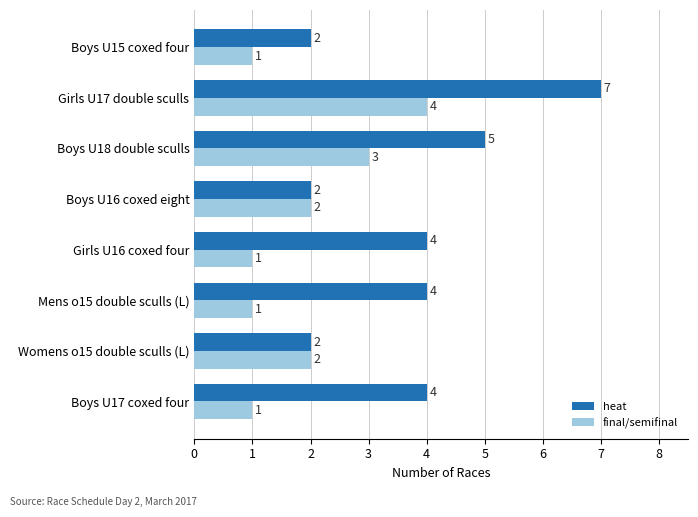

List the series in order of their overall mean, highest first.

heat, final/semifinal